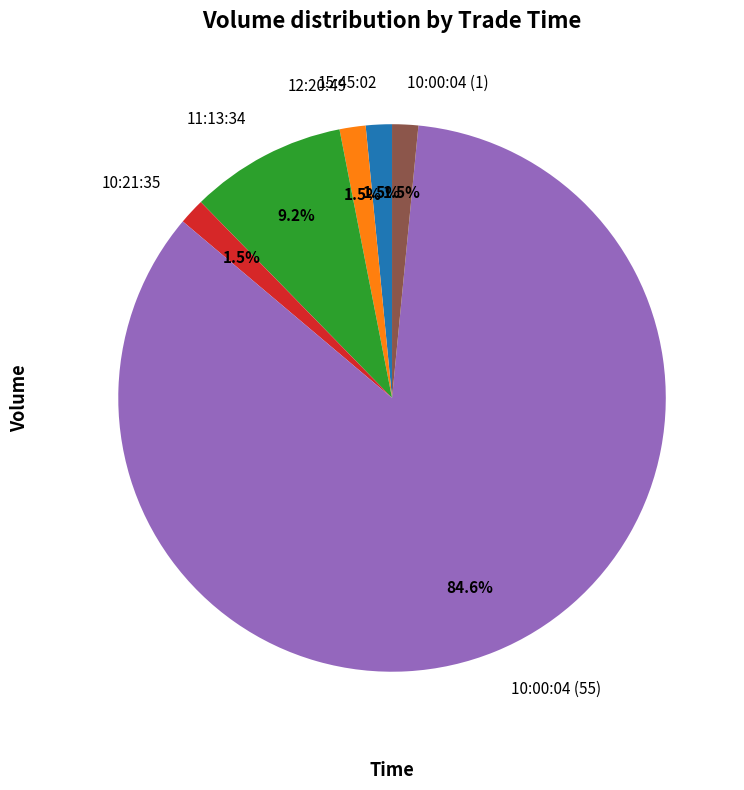

Which category accounts for the majority?

10:00:04 (55)